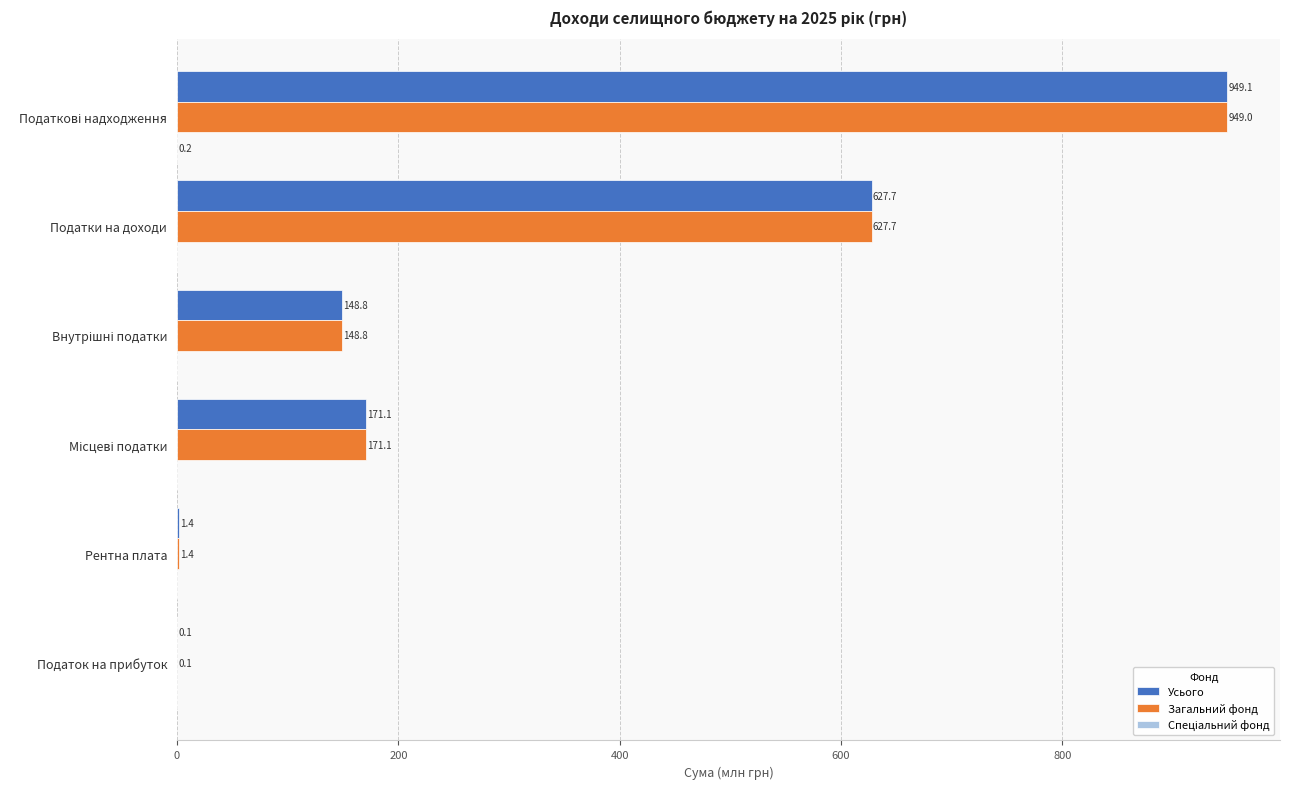

At which label is Загальний фонд closest to 474?

Податки на доходи